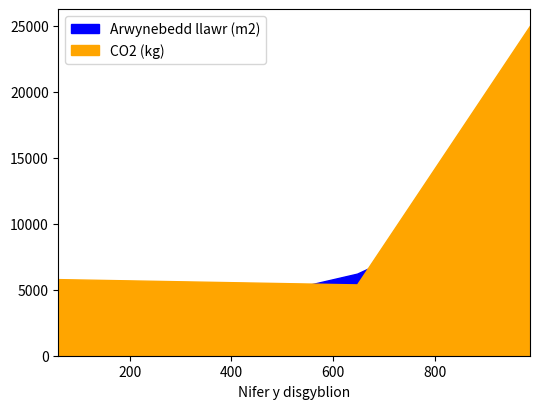

Rank the series at 647 from lowest to highest value.

CO2 (kg), Arwynebedd llawr (m2)